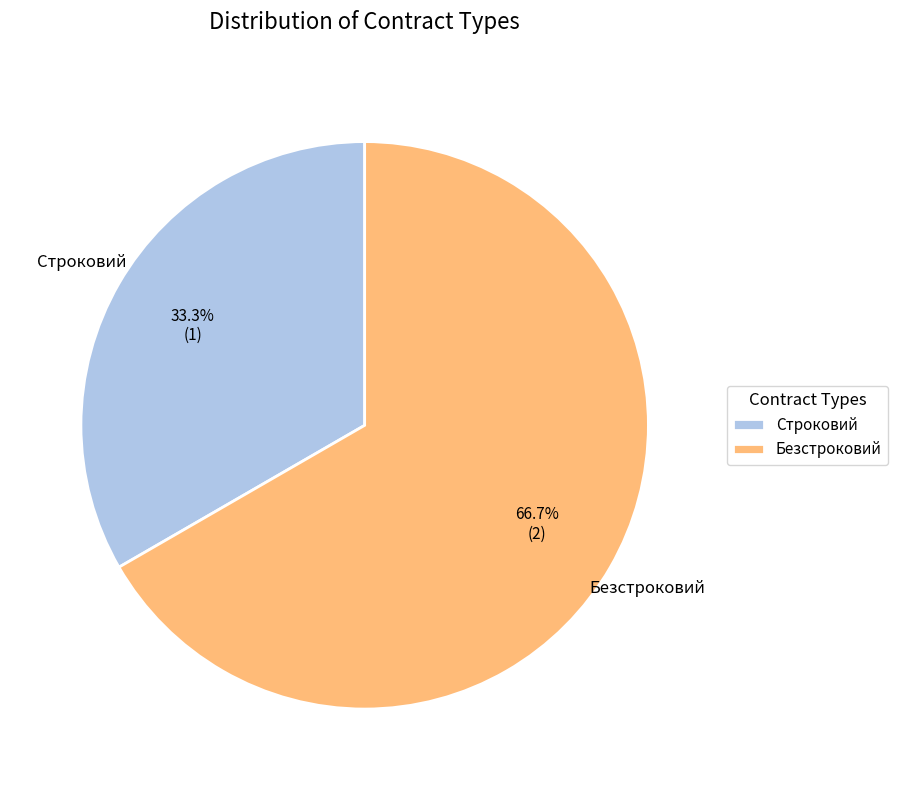

Approximately how many times larger is the value at Строковий compared to Безстроковий?

0.5